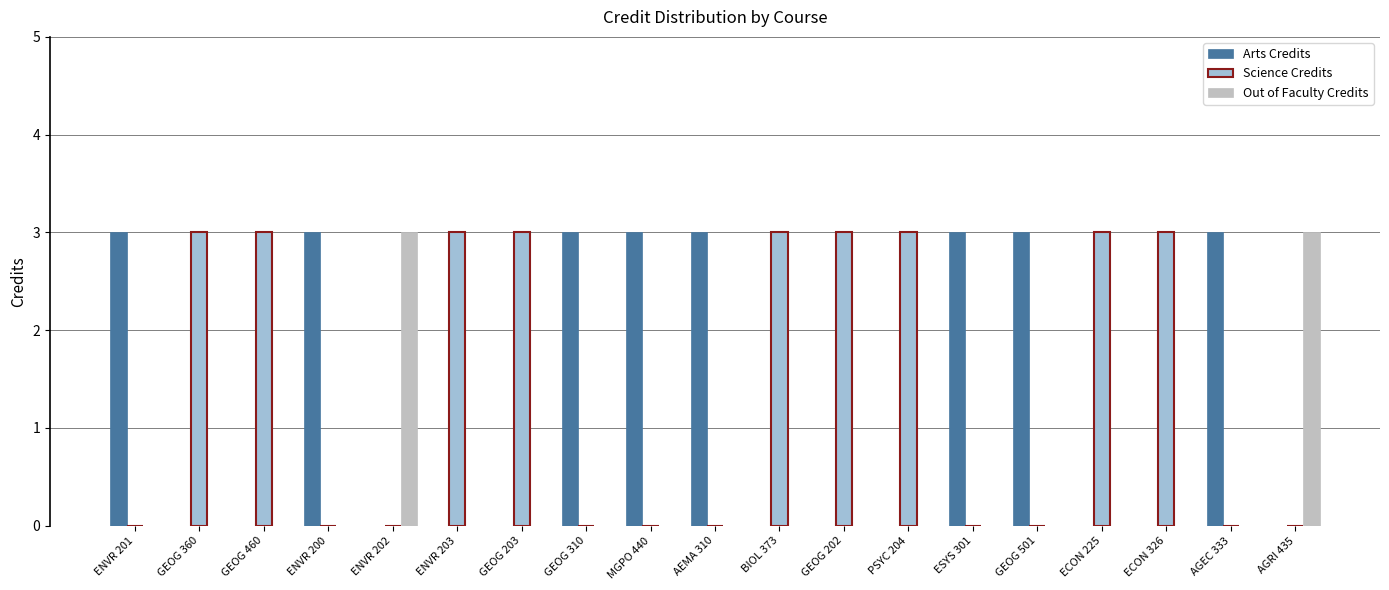

What is the sum of all Out of Faculty Credits values?

6